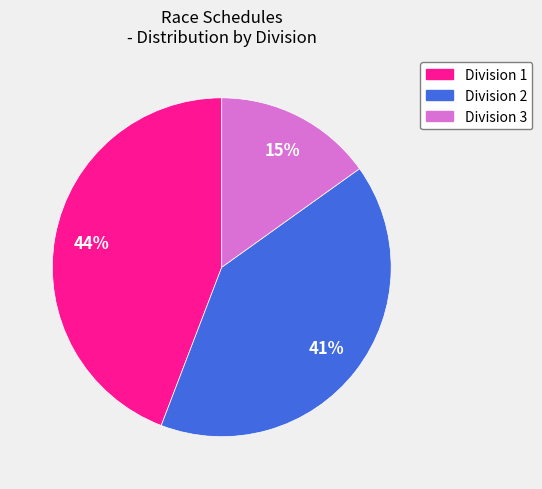

Combined, do Division 2 and Division 3 account for over 50%?

Yes